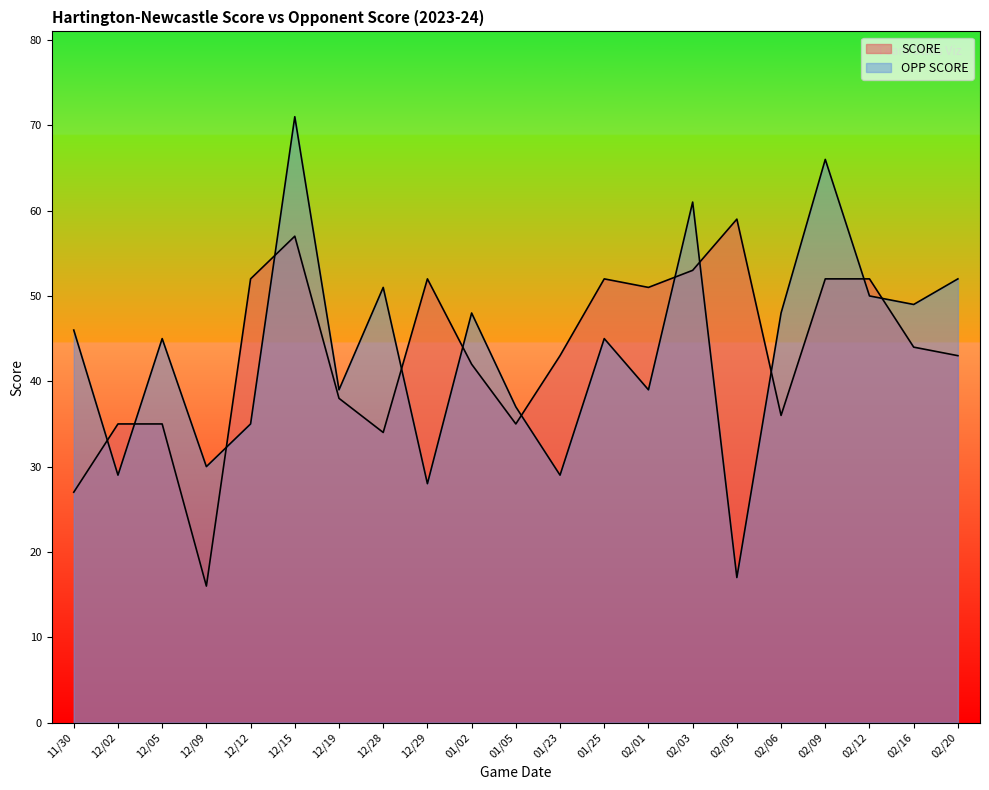

True or false: SCORE and OPP SCORE cross at least once.

True